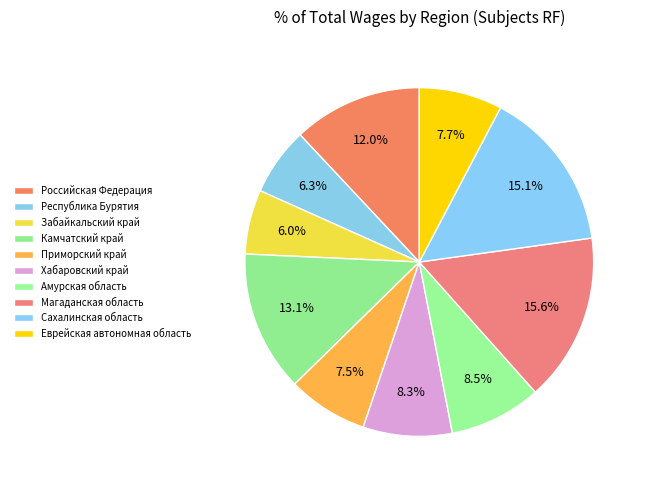

The Сахалинская область slice represents 3% of the pie. True or false?

False